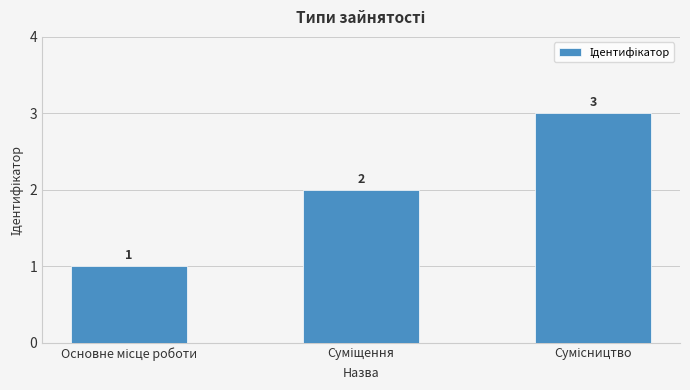

What is the difference between the maximum and minimum values?

2